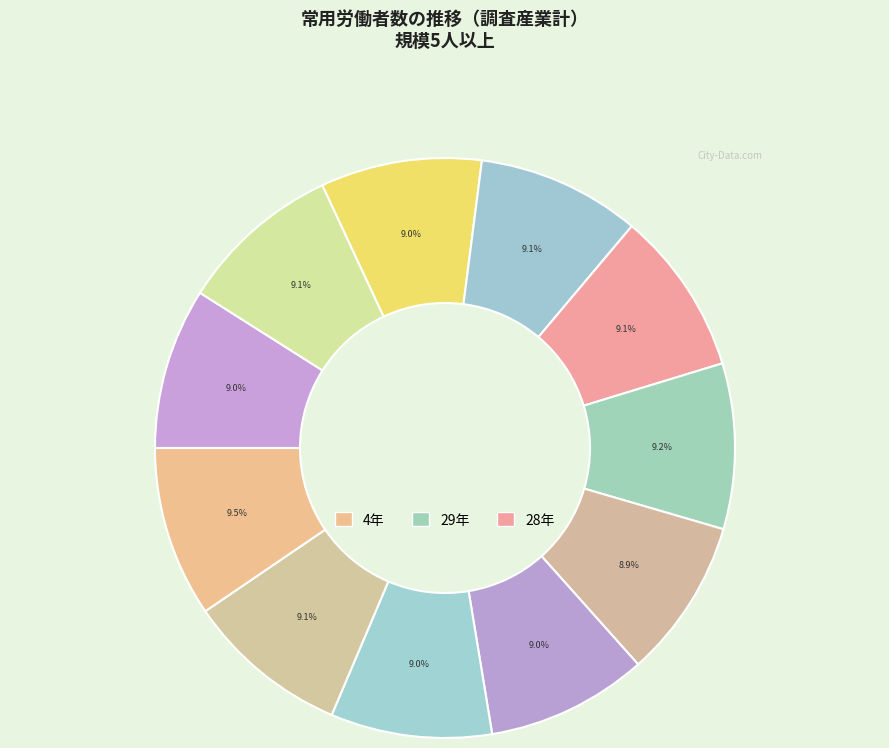

Count the number of slices in the pie.

11